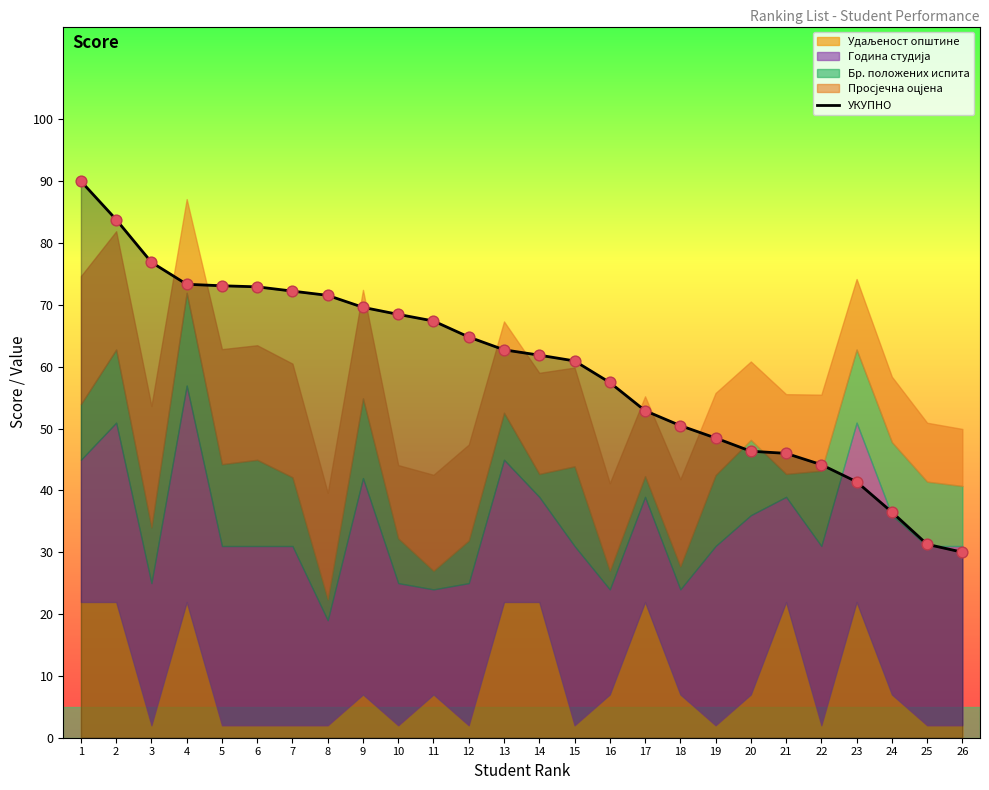

What is the change in value from 18 to 24?

-14.0